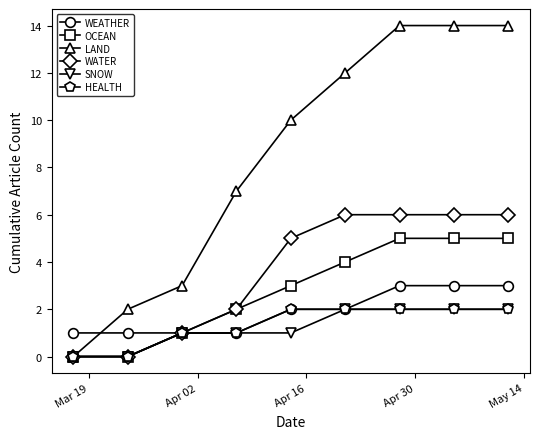

Count the number of data series in this chart.

6